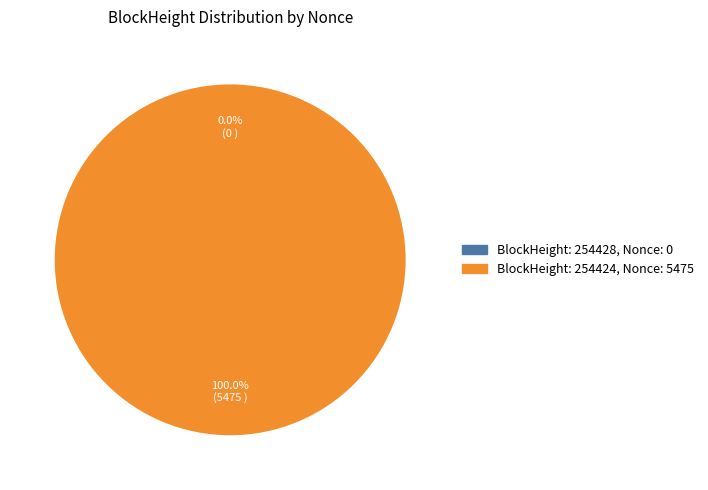

Which has a higher value, 254424 or 254428?

254424